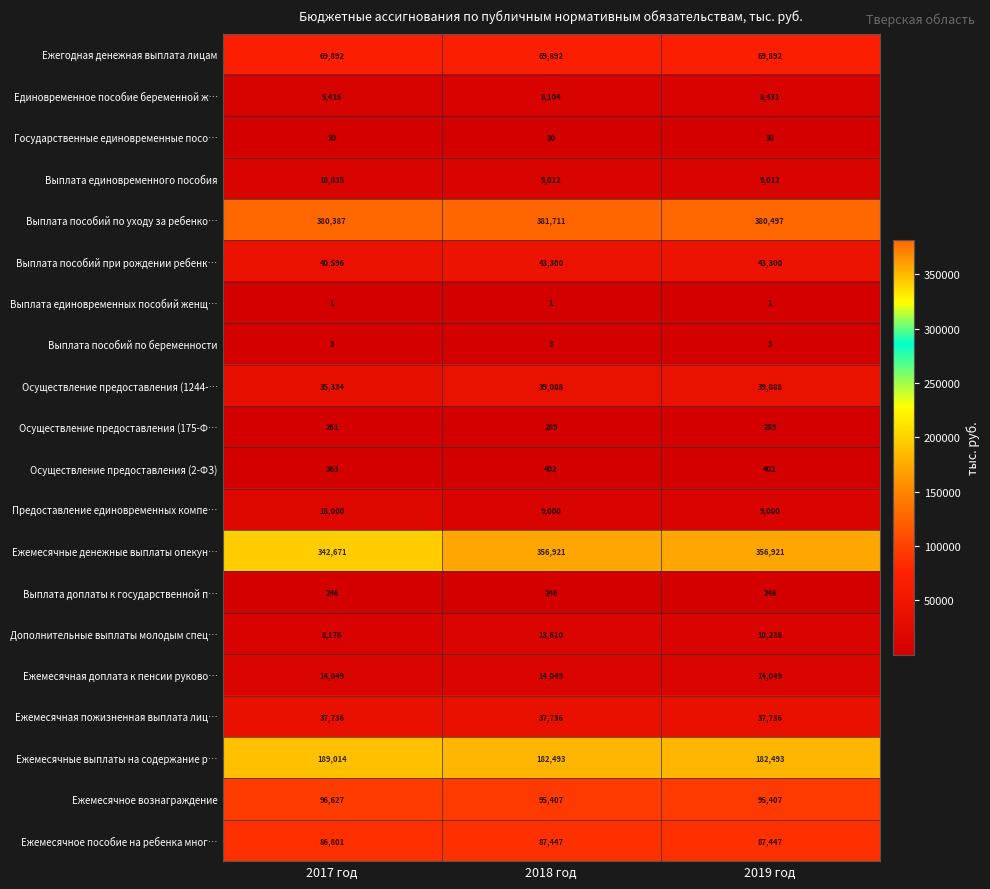

Which series changed the most between 2018 год and 2019 год?

Дополнительные выплаты молодым спец…